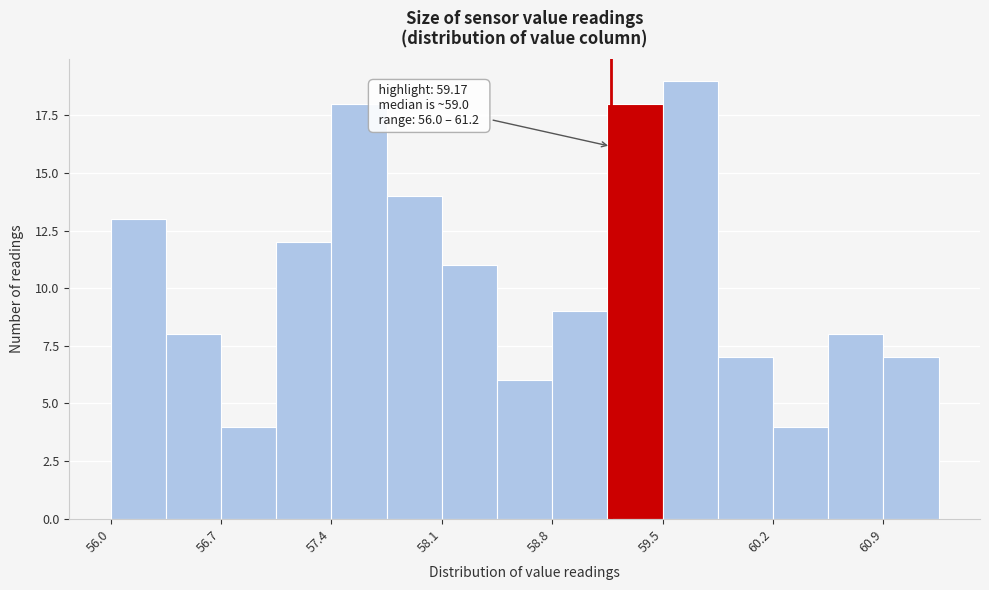

Around what value on the x-axis is the tallest bar? Give the approximate position of its centre, as read against the axis.

59.7